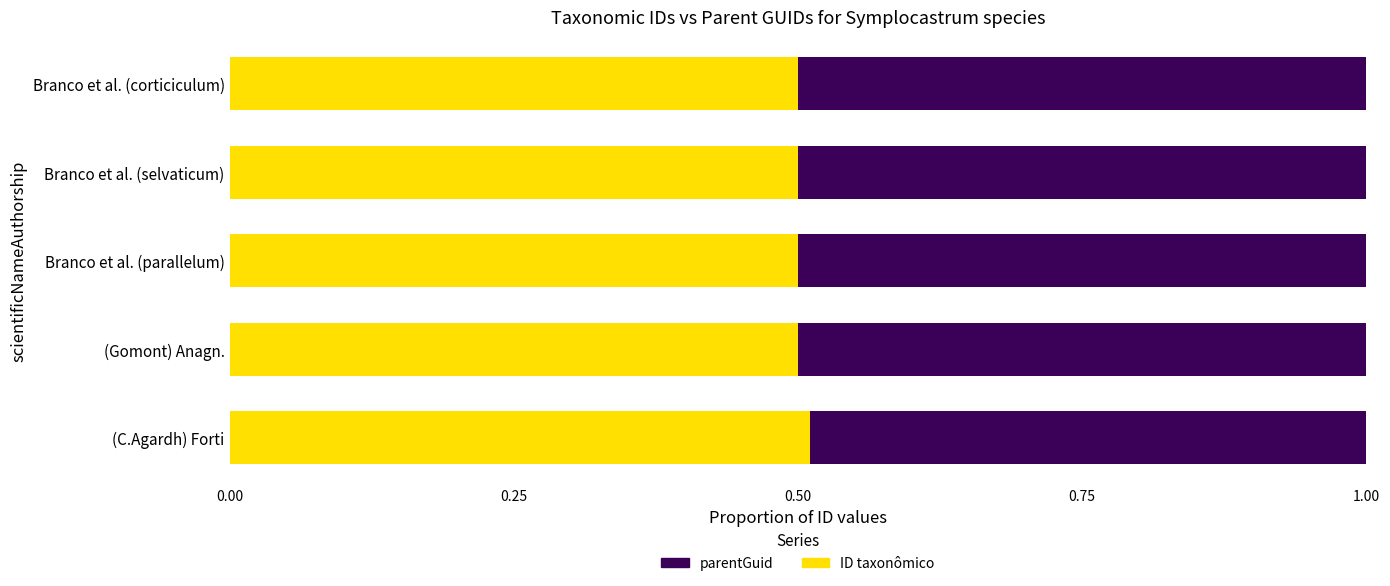

What is the total value across all series at (C.Agardh) Forti?

1.0